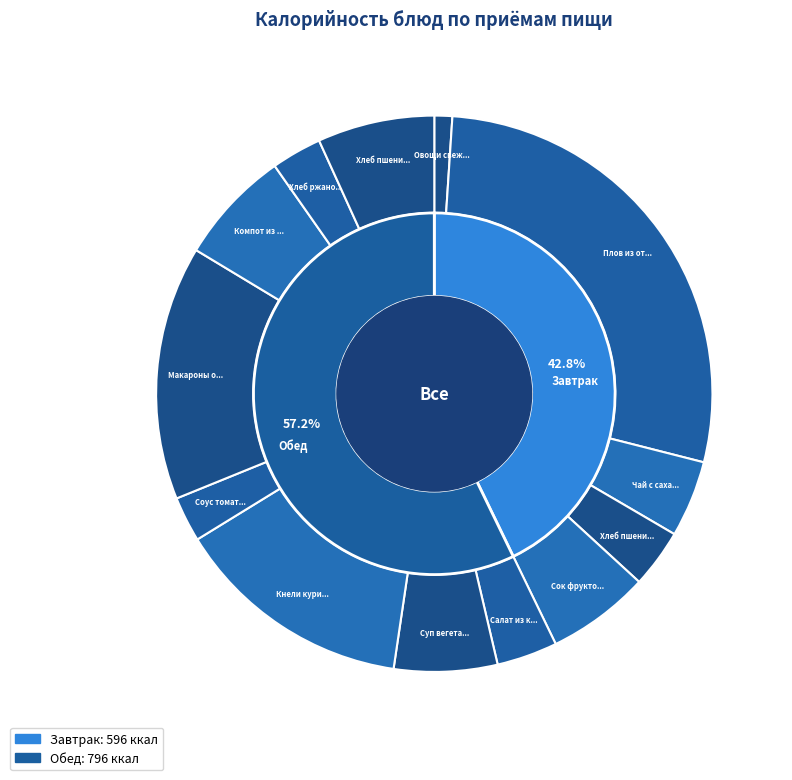

Is Компот из свежих ягод the majority of the pie?

No